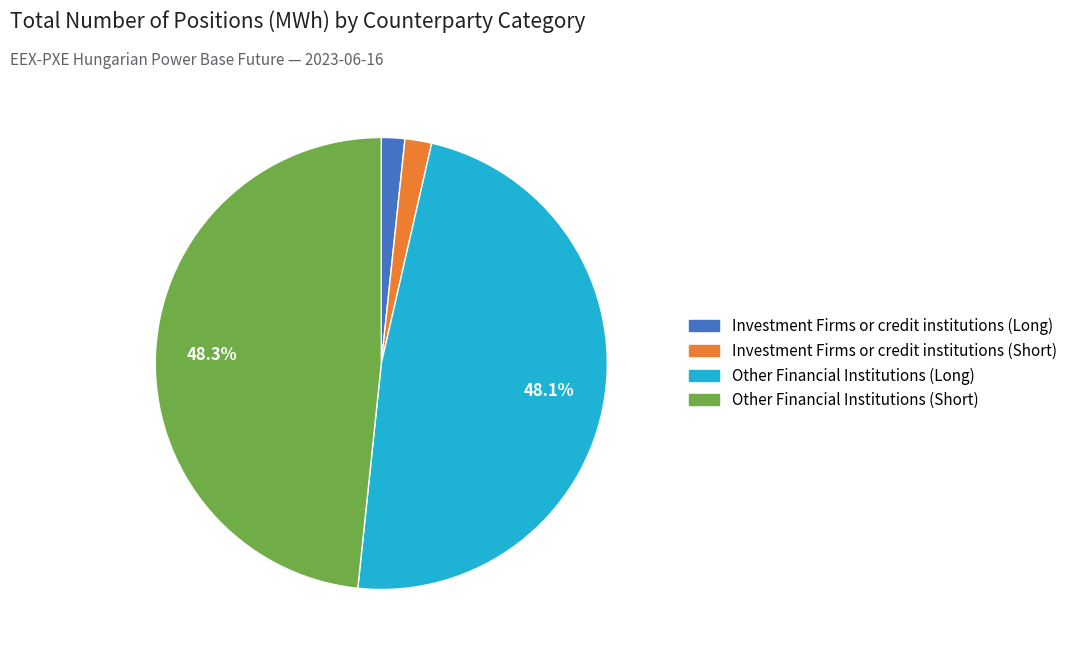

Does any single category account for the majority?

No